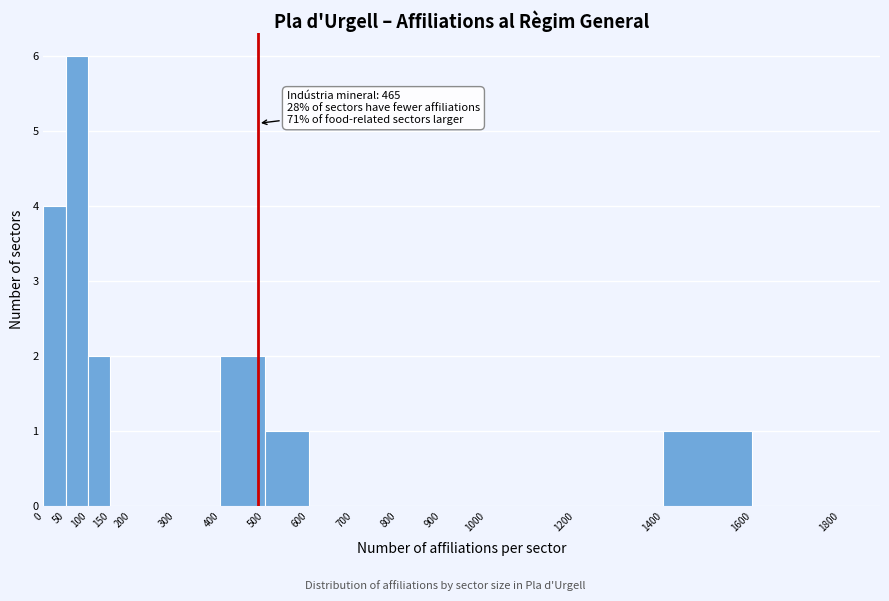

Over which range of the x-axis is the bar tallest?

50 to 100